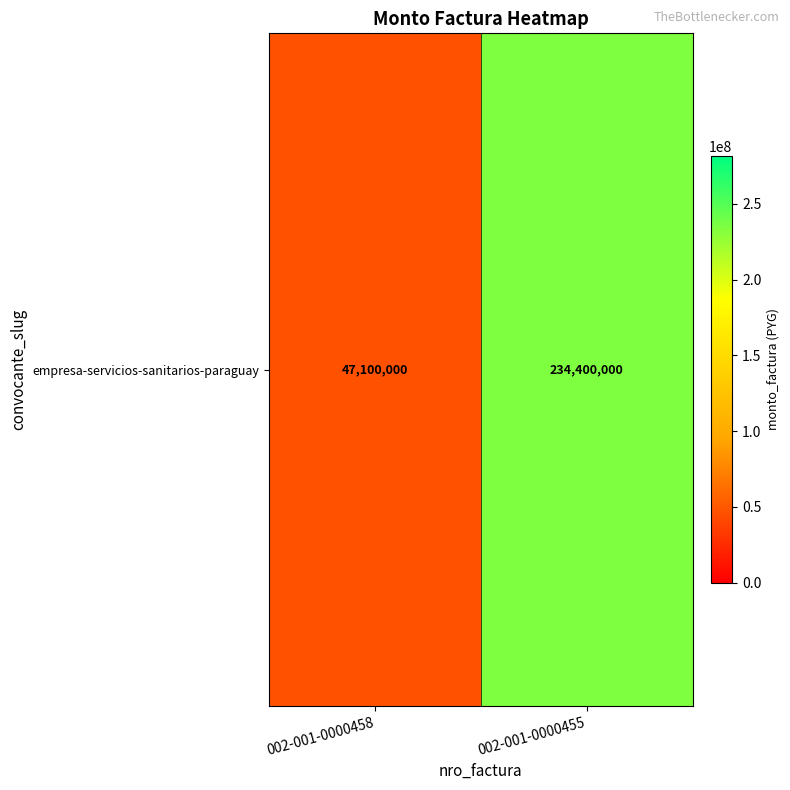

How many categories are shown in the chart?

2